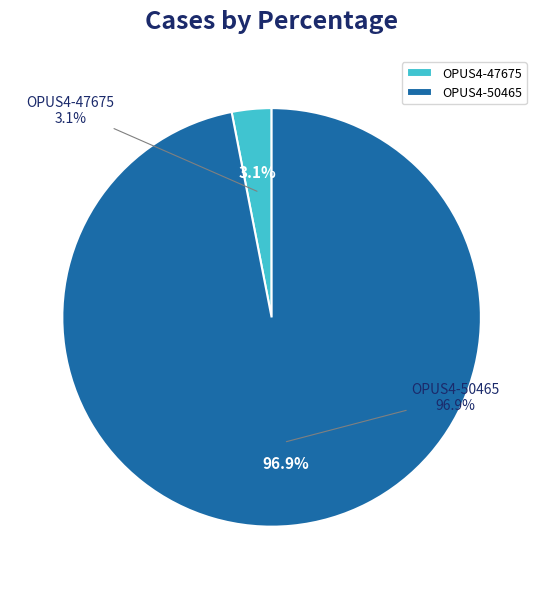

To the nearest percent, what is the average slice percentage?

50%